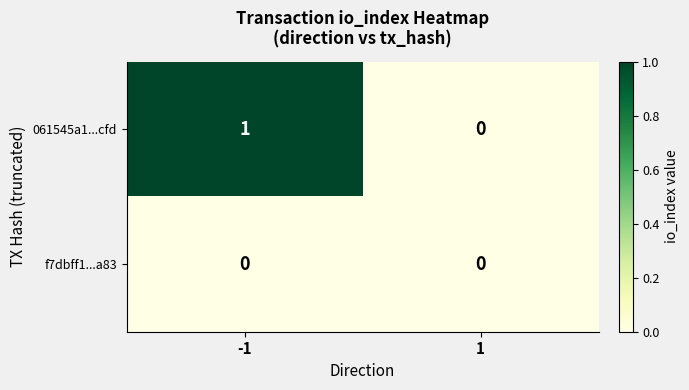

At -1, list the series in order from smallest to largest.

f7dbff1...a83, 061545a1...cfd